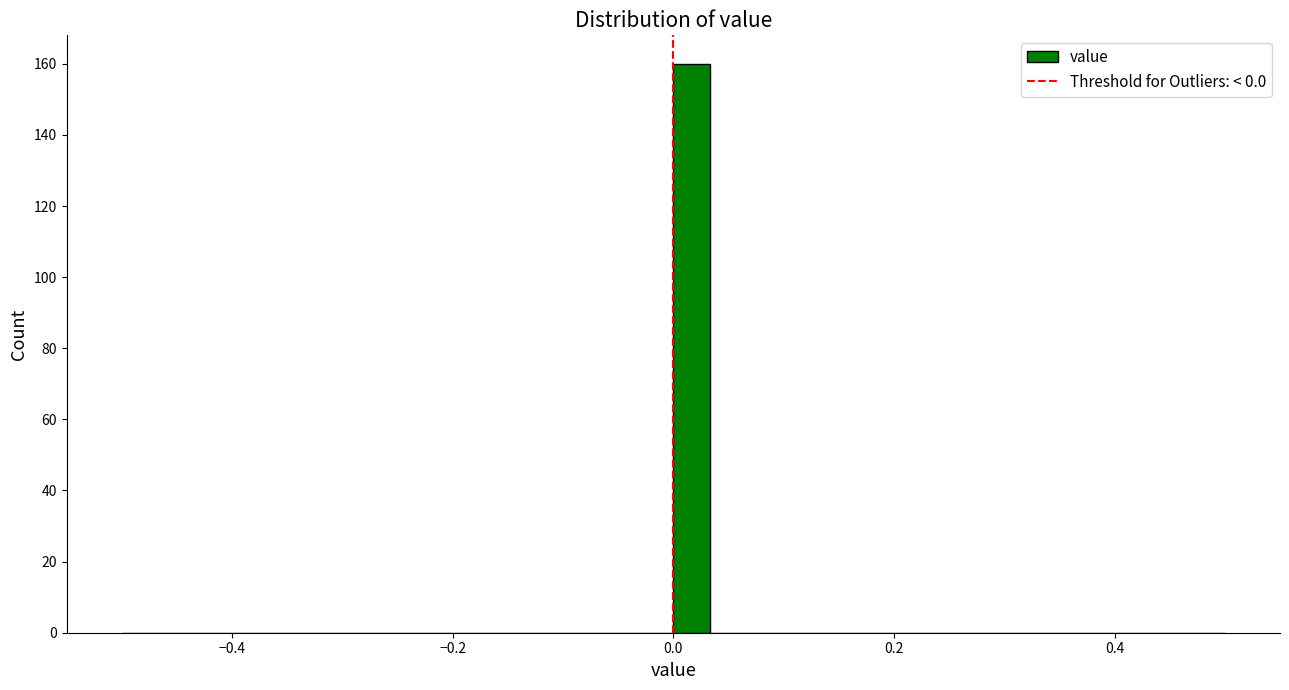

Around what value on the x-axis is the tallest bar? Give the approximate position of its centre, as read against the axis.

0.02